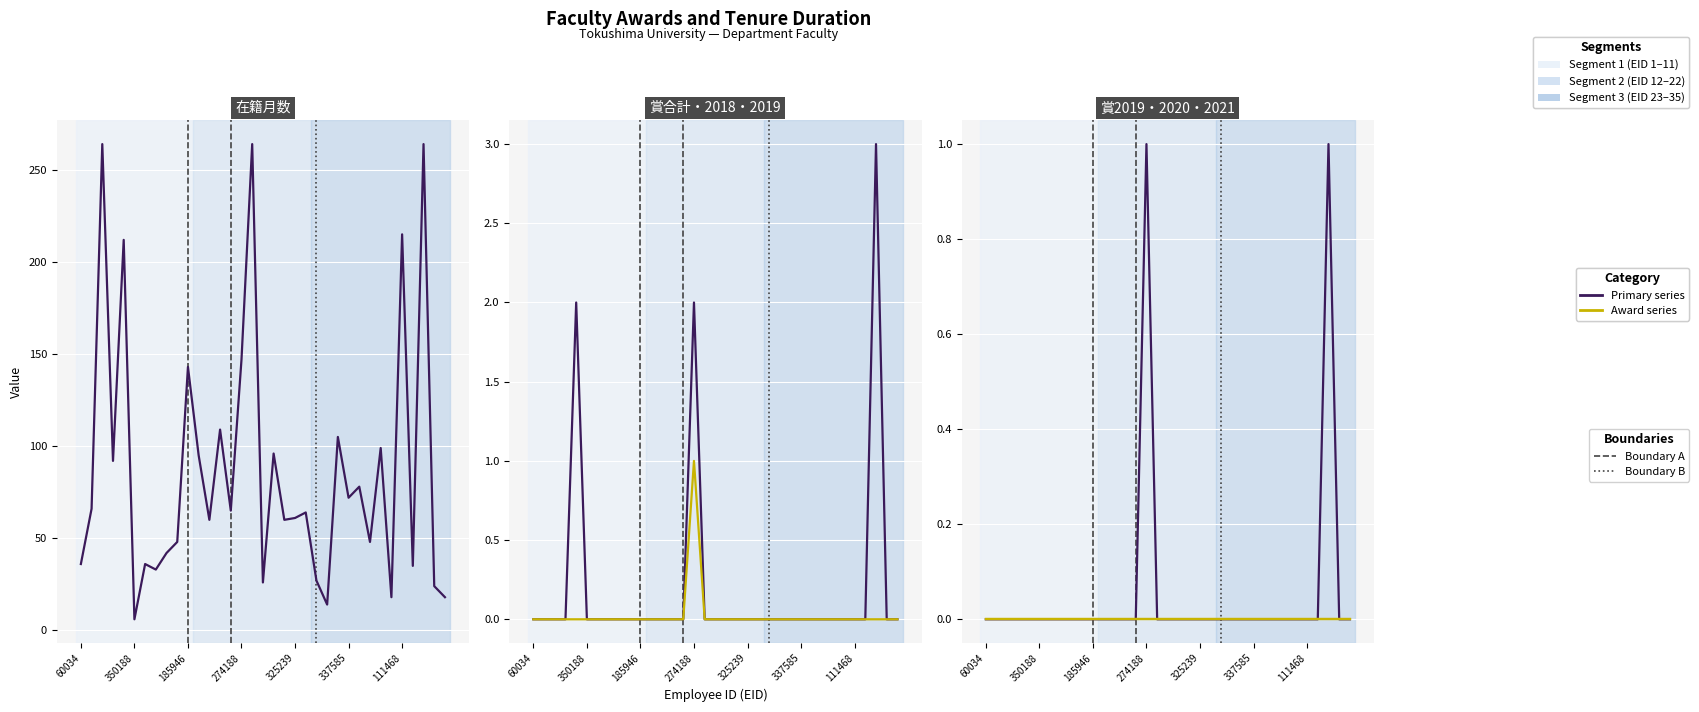

Reading left to right, extract all data points from this chart.

在籍月数: 36	66	264	92	212	6	36	33	42	48	143	95	60	109	65	147	264	26	96	60	61	64	27	14	105	72	78	48	99	18	215	35	264	24	18
賞合計: 0	0	0	0	2	0	0	0	0	0	0	0	0	0	0	2	0	0	0	0	0	0	0	0	0	0	0	0	0	0	0	0	3	0	0
賞2018: 0	0	0	0	0	0	0	0	0	0	0	0	0	0	0	1	0	0	0	0	0	0	0	0	0	0	0	0	0	0	0	0	0	0	0
賞2019: 0	0	0	0	0	0	0	0	0	0	0	0	0	0	0	1	0	0	0	0	0	0	0	0	0	0	0	0	0	0	0	0	1	0	0
賞2020: 0	0	0	0	0	0	0	0	0	0	0	0	0	0	0	0	0	0	0	0	0	0	0	0	0	0	0	0	0	0	0	0	0	0	0
賞2021: 0	0	0	0	0	0	0	0	0	0	0	0	0	0	0	0	0	0	0	0	0	0	0	0	0	0	0	0	0	0	0	0	0	0	0